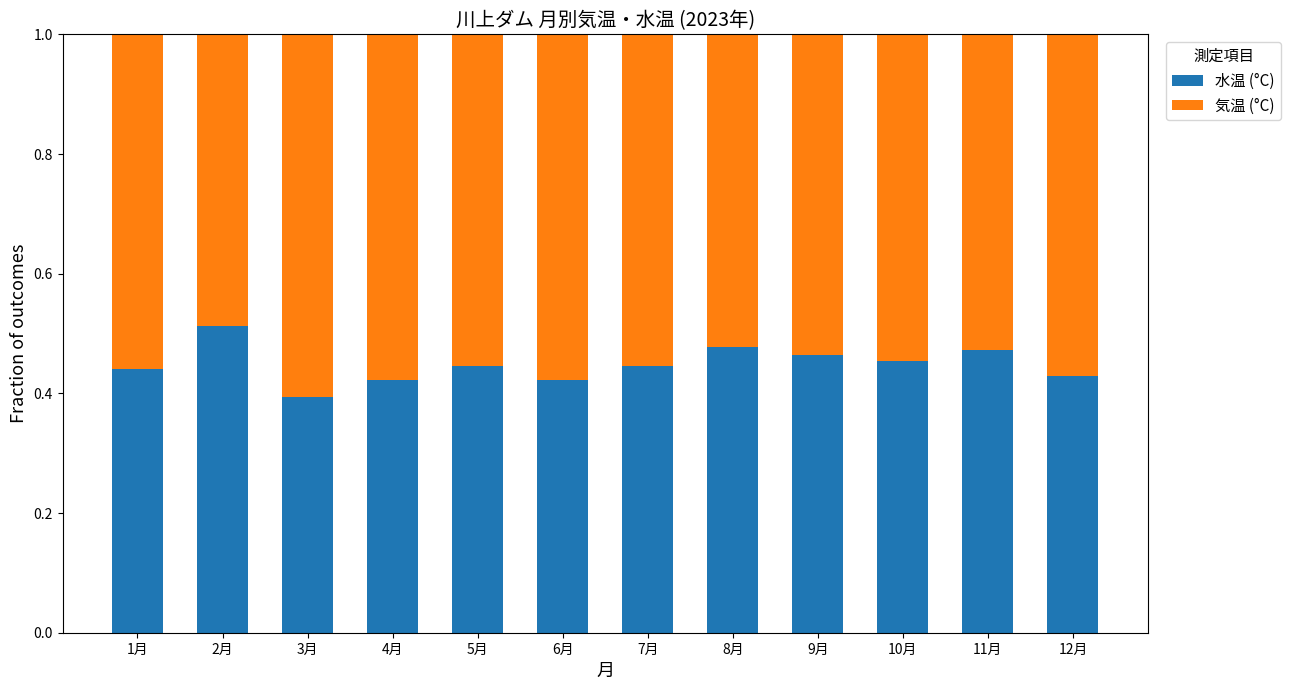

The value of 水温 (°C) at 4月 is 0.4. True or false?

True